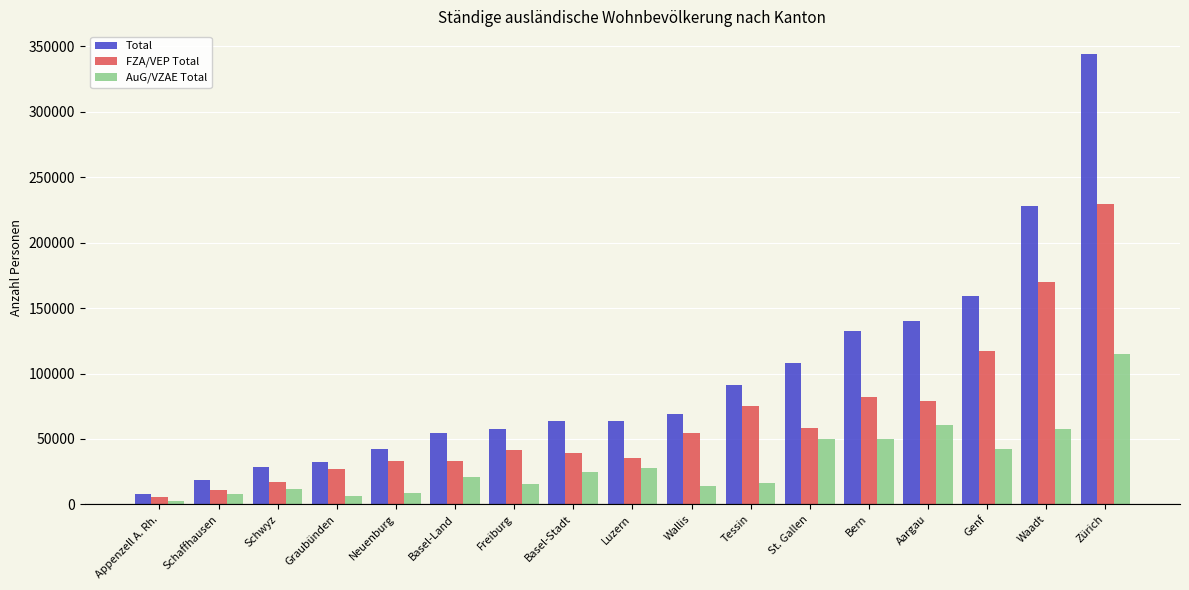

What is the spread (max minus min) of values at Aargau?

79255